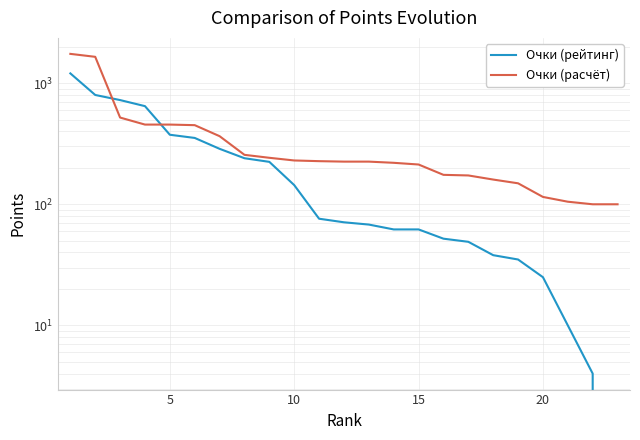

What are all the series names shown in the legend?

Очки (рейтинг), Очки (расчёт)